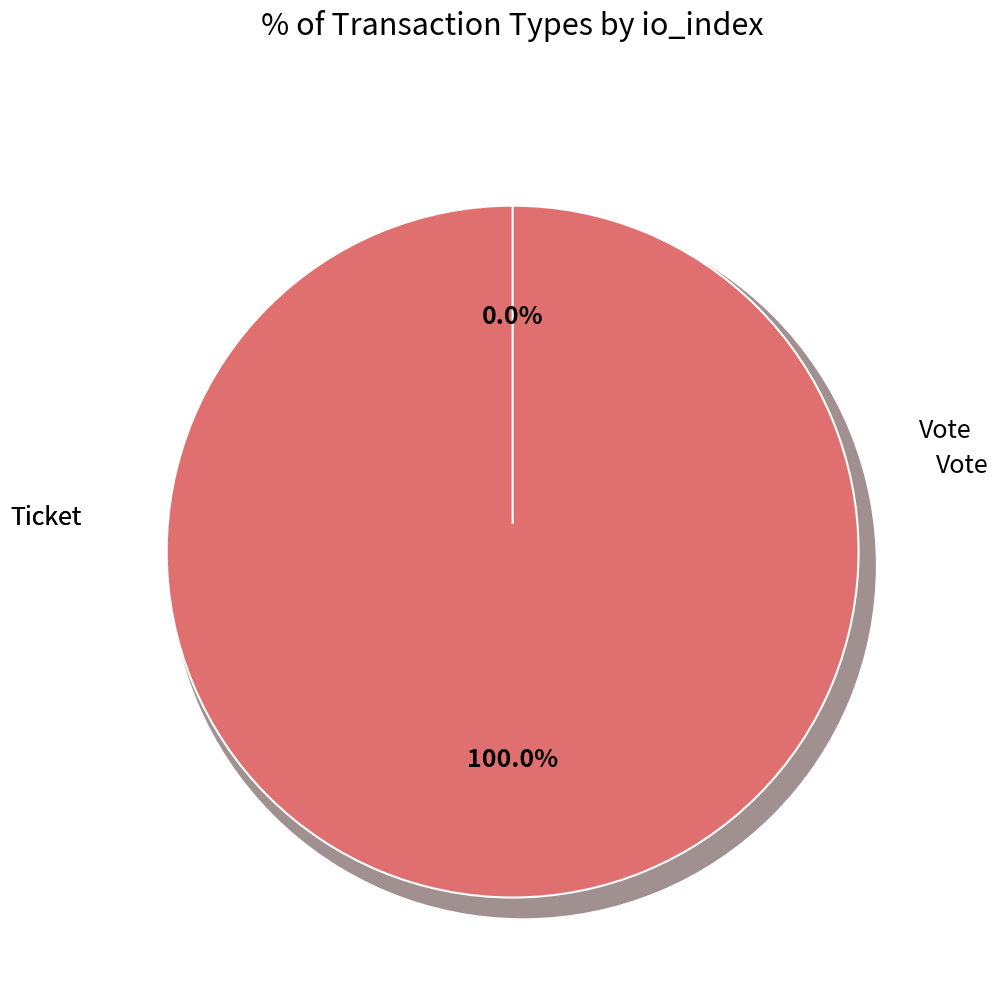

How many slices are in this pie chart?

2